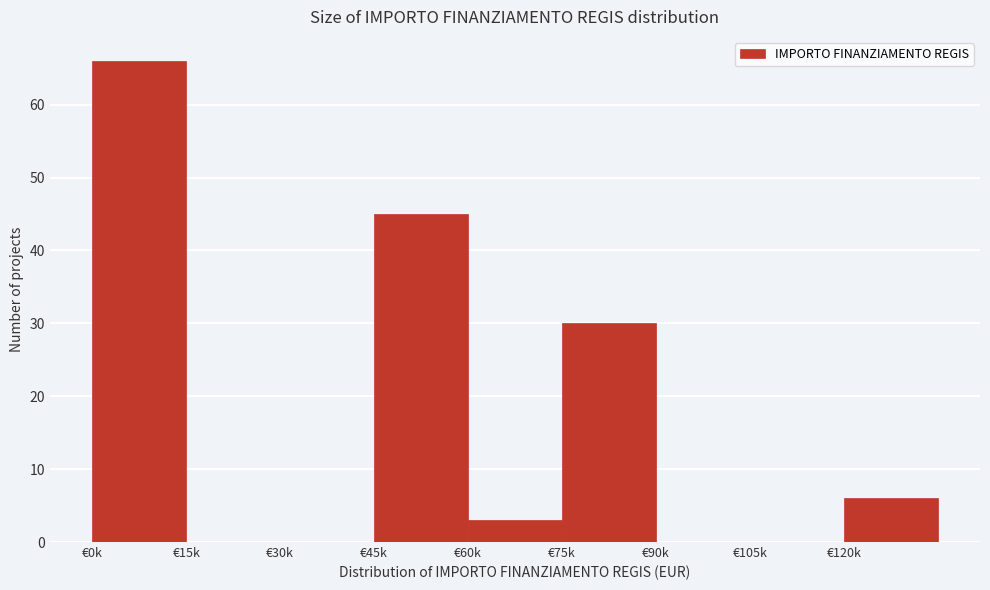

Reading left to right, what are all the values shown in this chart?

€0k=66	€15k=0	€30k=0	€45k=45	€60k=3	€75k=30	€90k=0	€105k=0	€120k=6